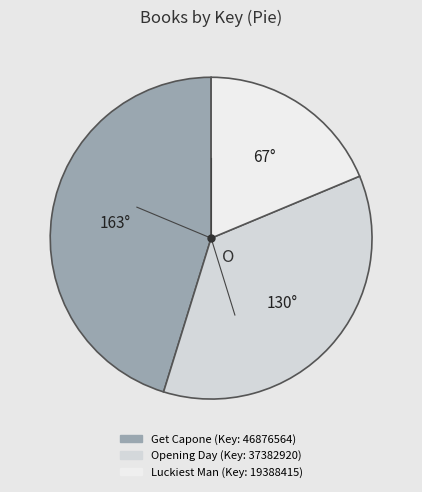

True or false: Luckiest Man accounts for 19% of the total.

True